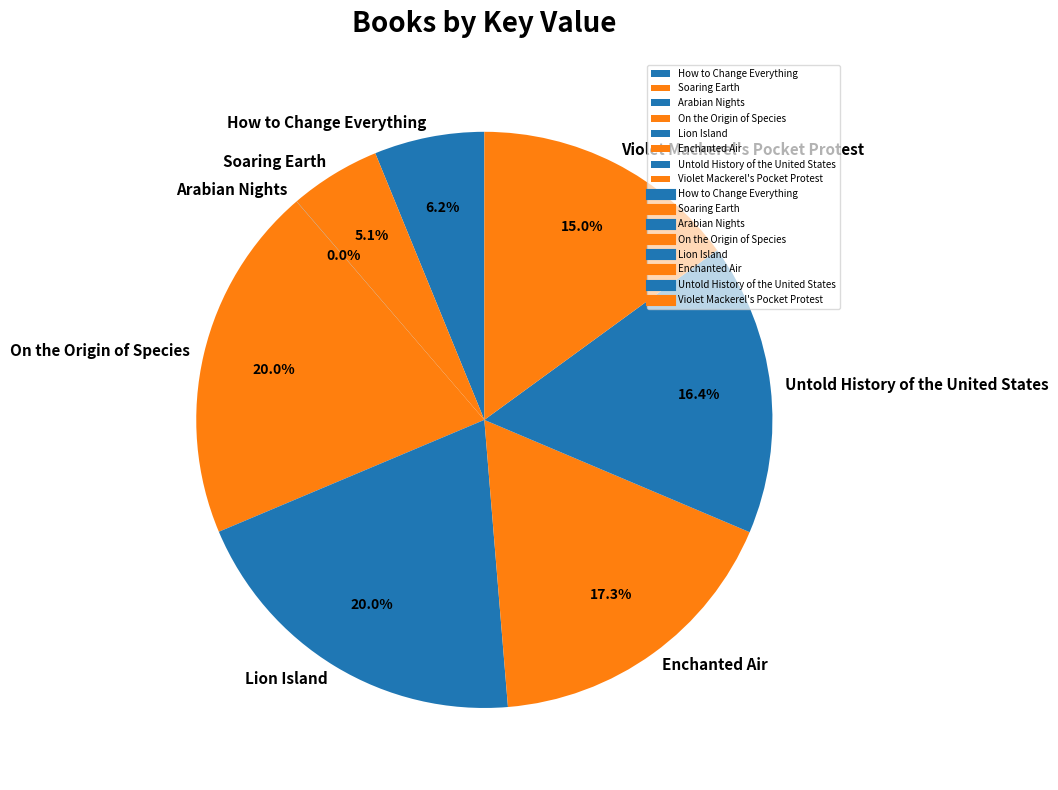

What percentage is the Violet Mackerel's Pocket Protest slice, to the nearest percent?

15%